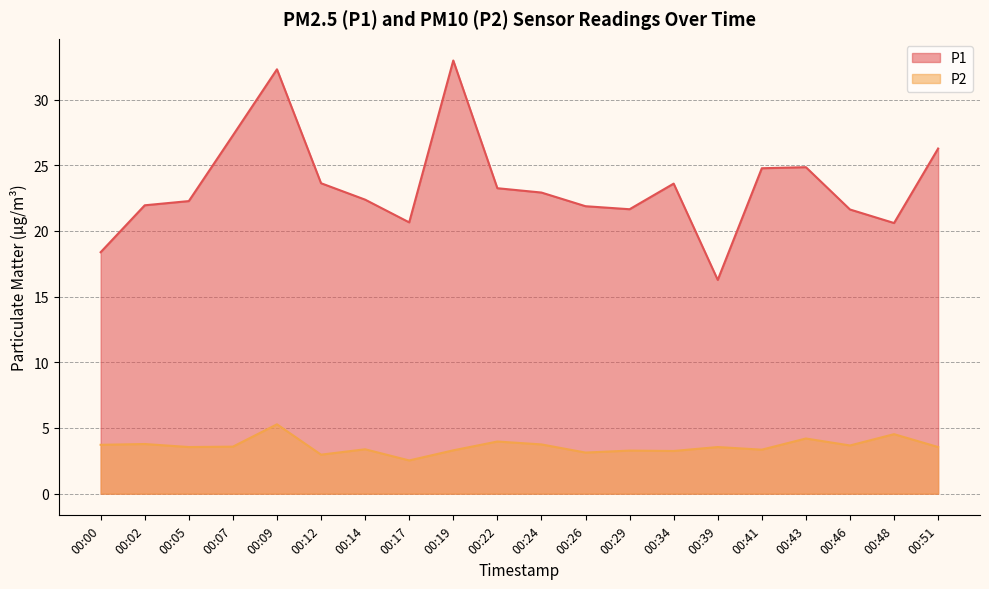

True or false: P1 has a value of 26.3 at 00:51.

True